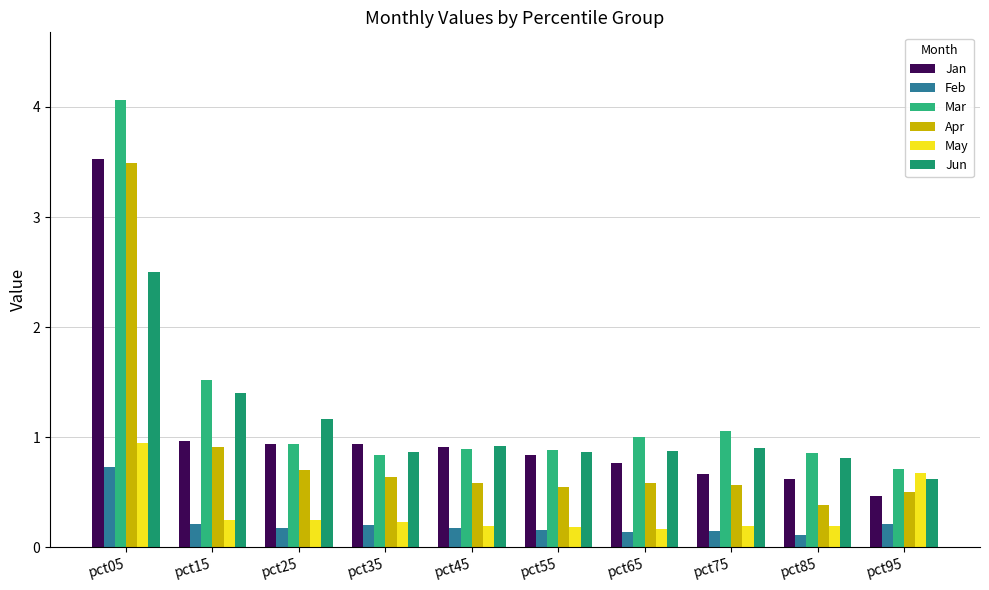

Which series changed the most between pct25 and pct35?

Jun